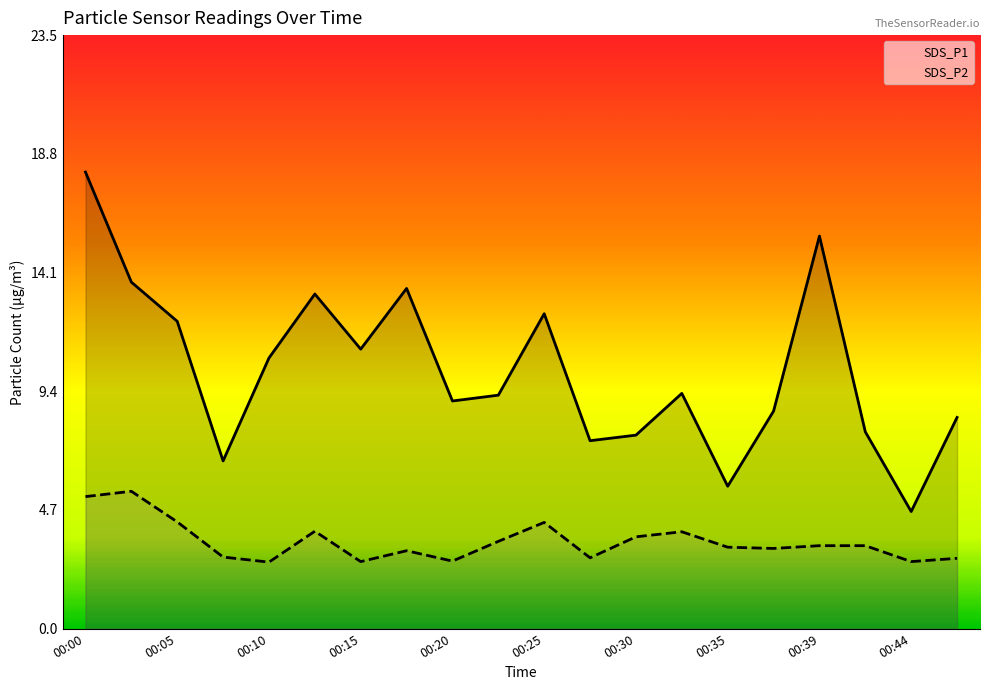

How many distinct data groups are displayed?

2